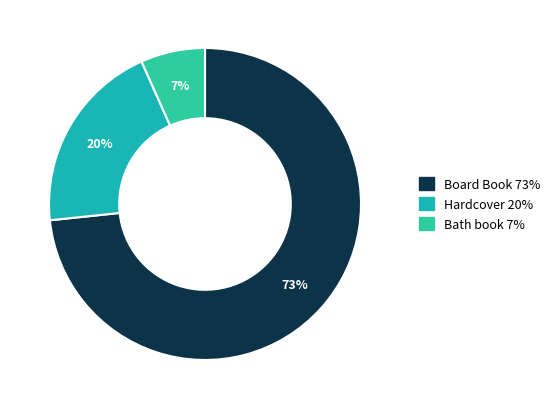

Which category has the biggest portion of the pie?

Board Book